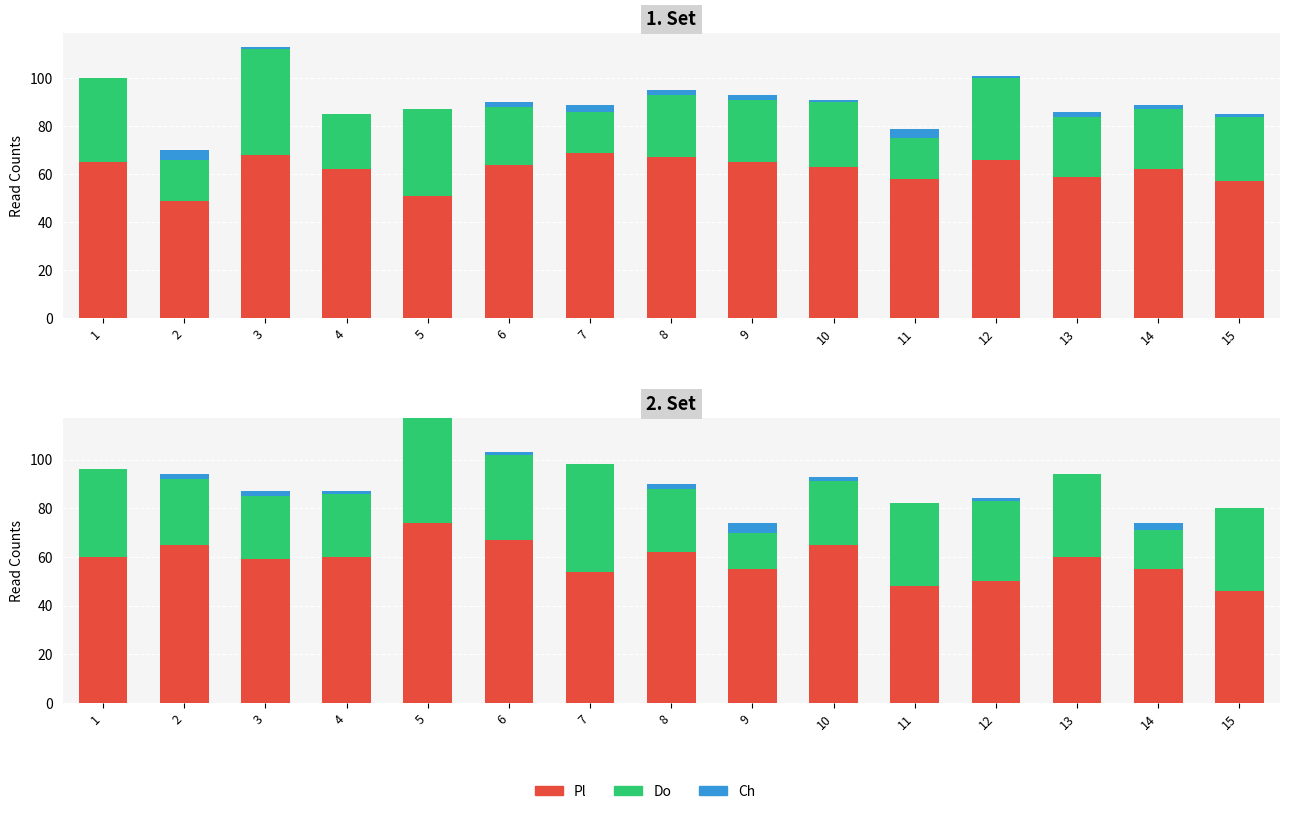

What is the sum of all Do values?

455